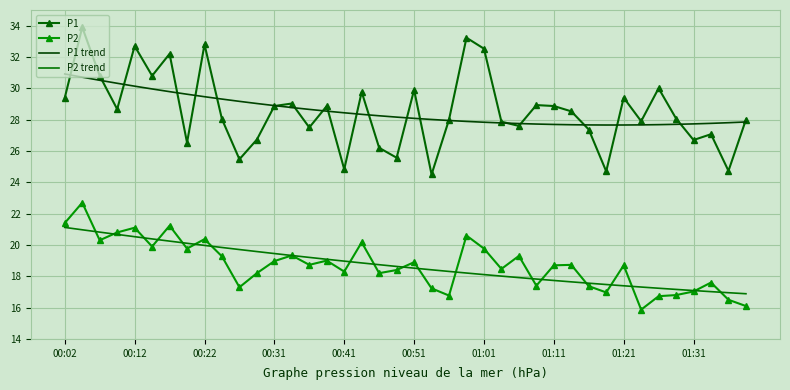

True or false: P1 and P2 trend cross at least once.

False